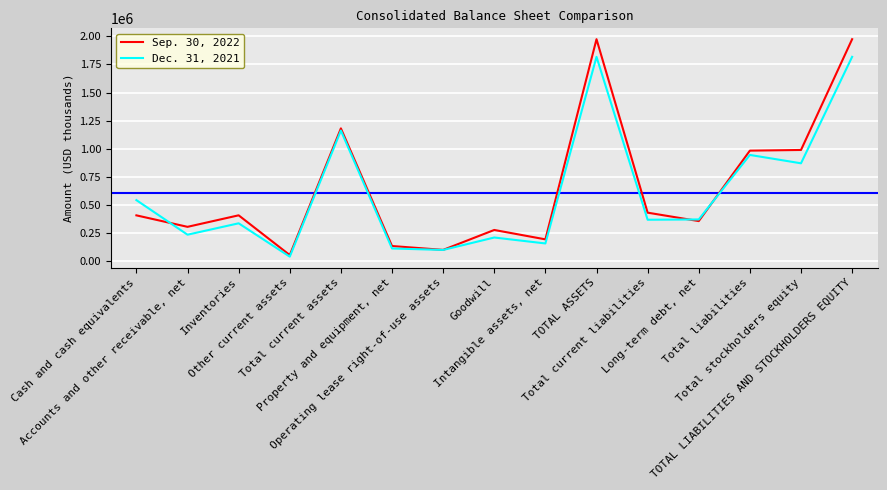

Which series ends up on top after the final intersection of Sep. 30, 2022 and Dec. 31, 2021?

Sep. 30, 2022